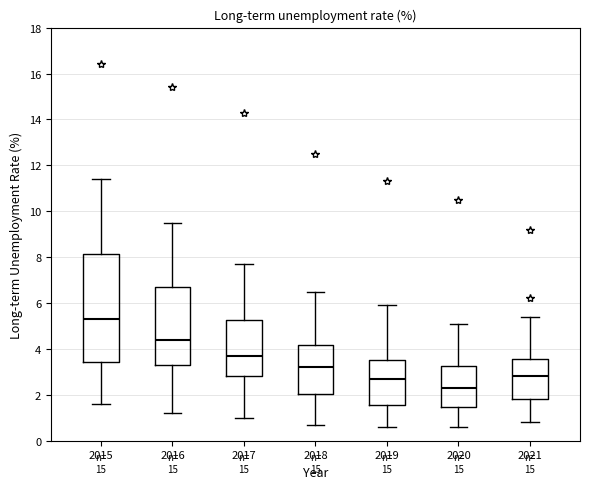

Which box is the tallest, from its lower edge to its upper edge?

2015